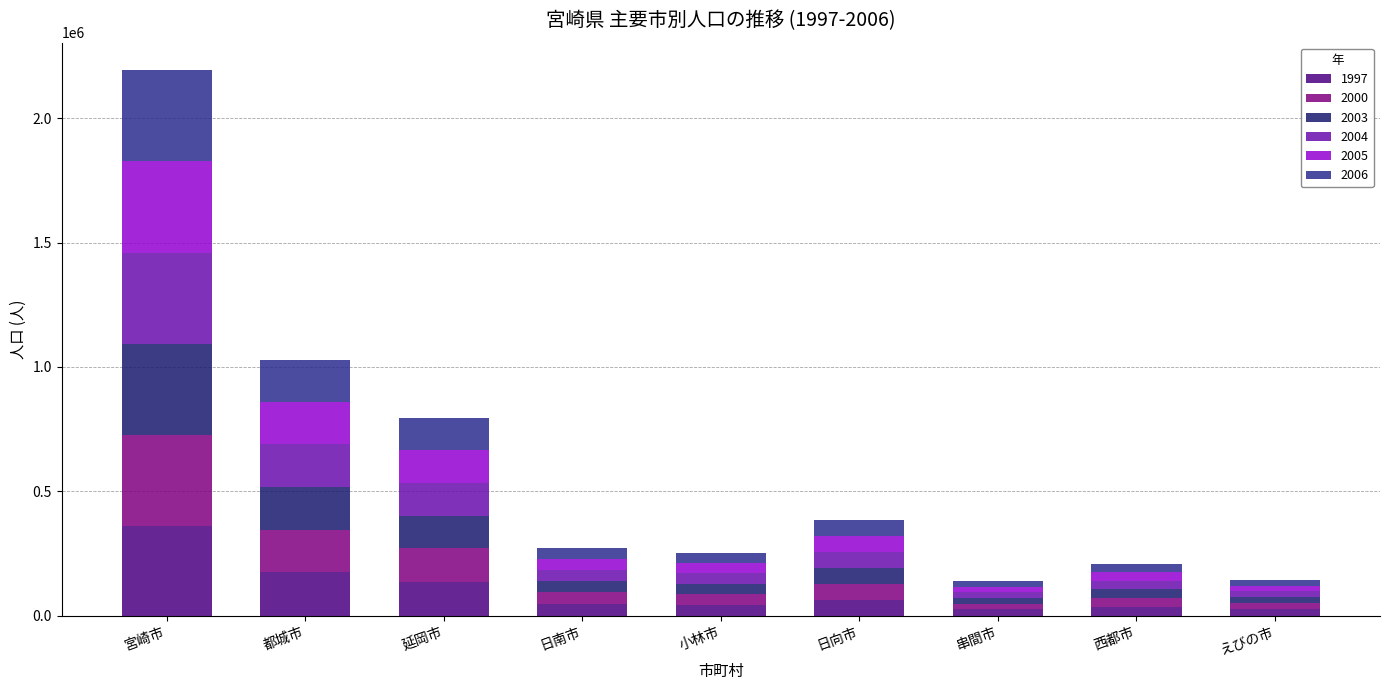

At which label does 1997 reach its peak?

宮崎市